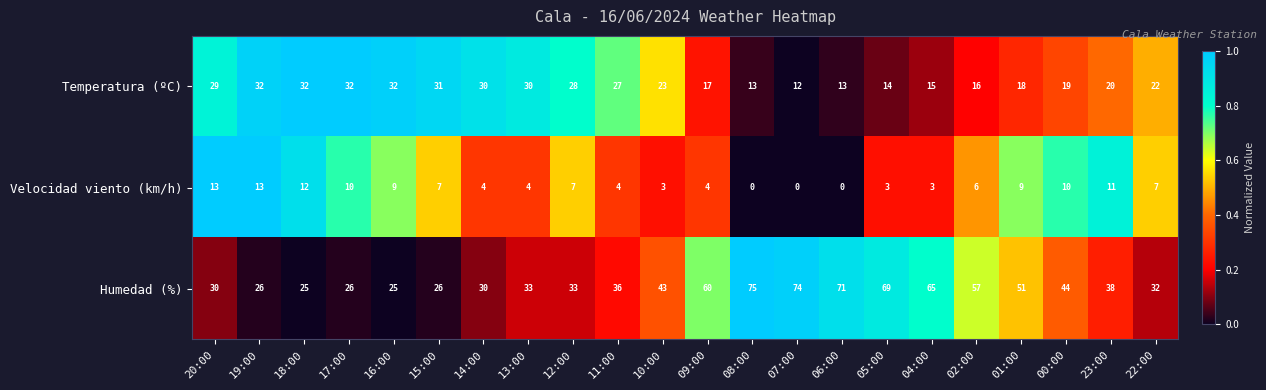

What is the difference between the second highest and minimum values in the Temperatura (ºC) series?

20